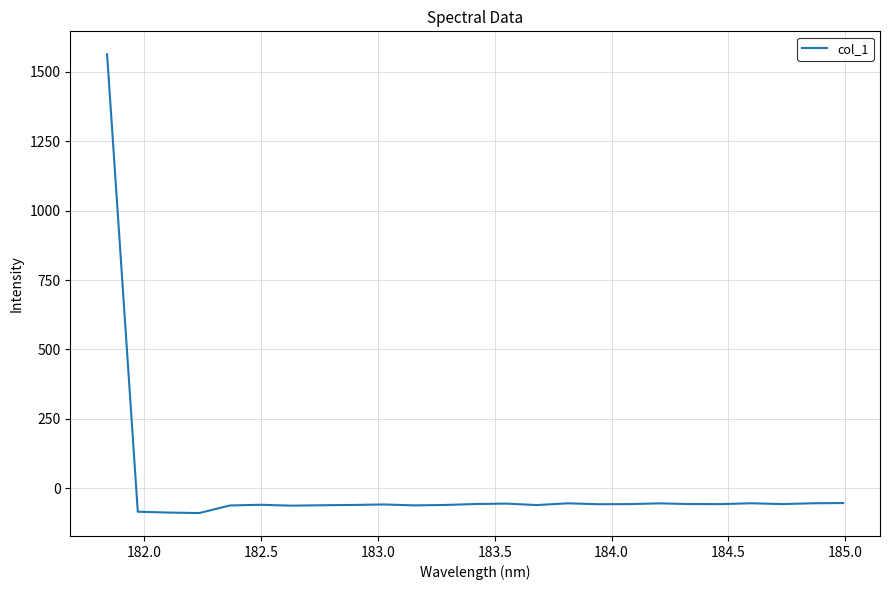

How many lines are shown in the chart?

1